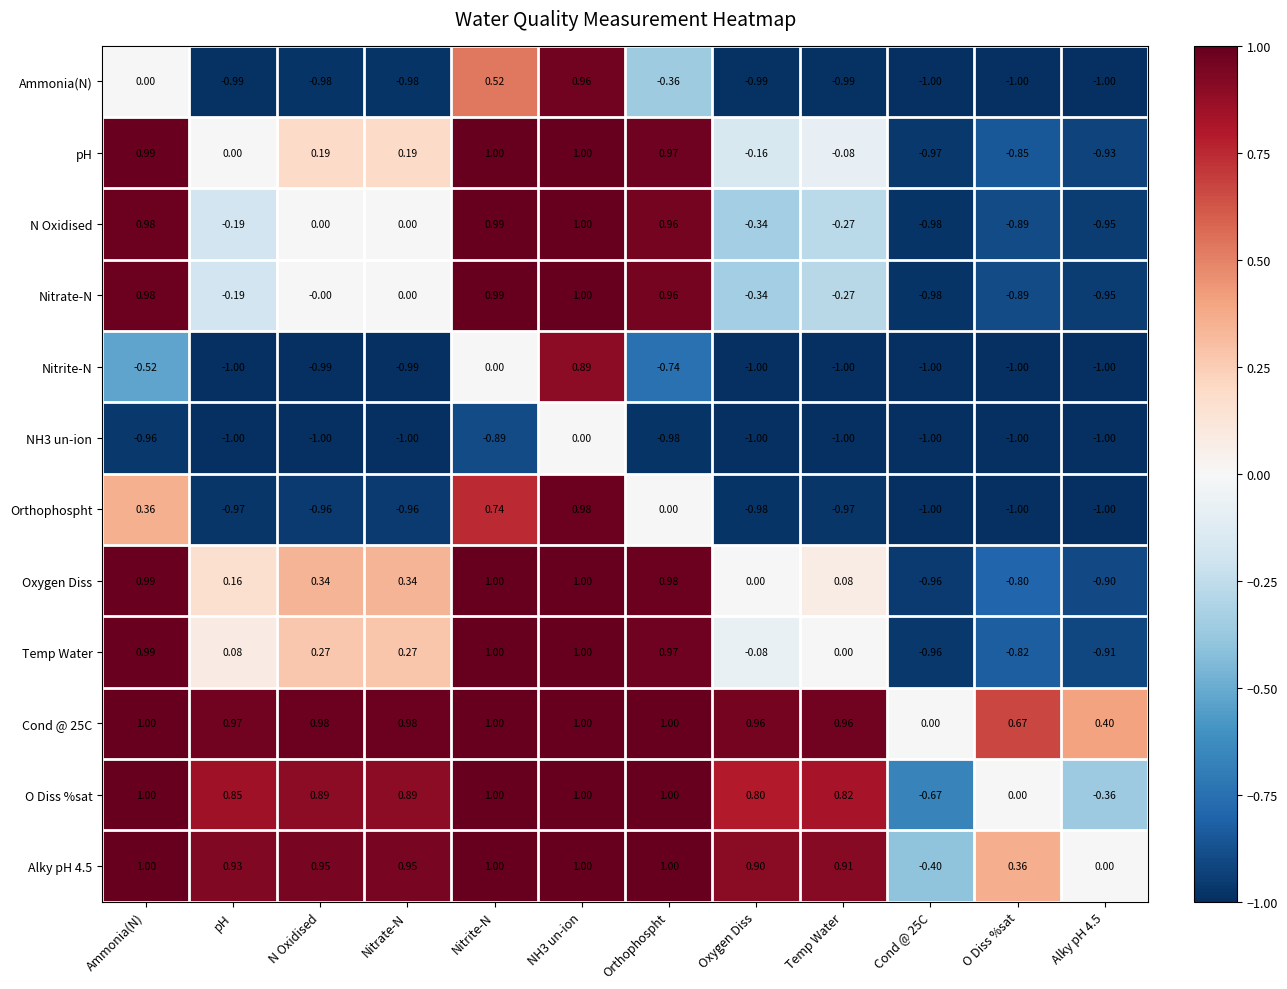

At which label does Temp Water first exceed 0?

Ammonia(N)